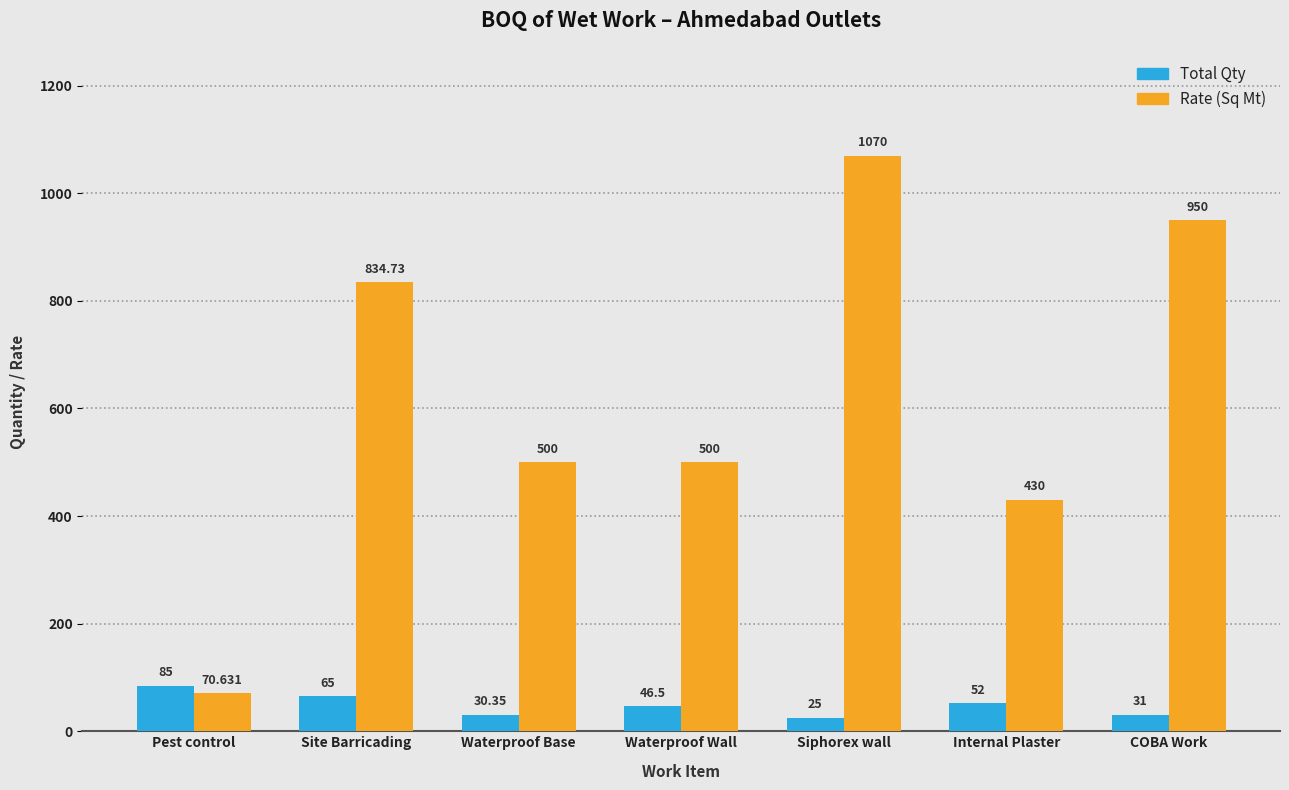

Which series changed the most between Site Barricading and Siphorex wall?

Rate (Sq Mt)